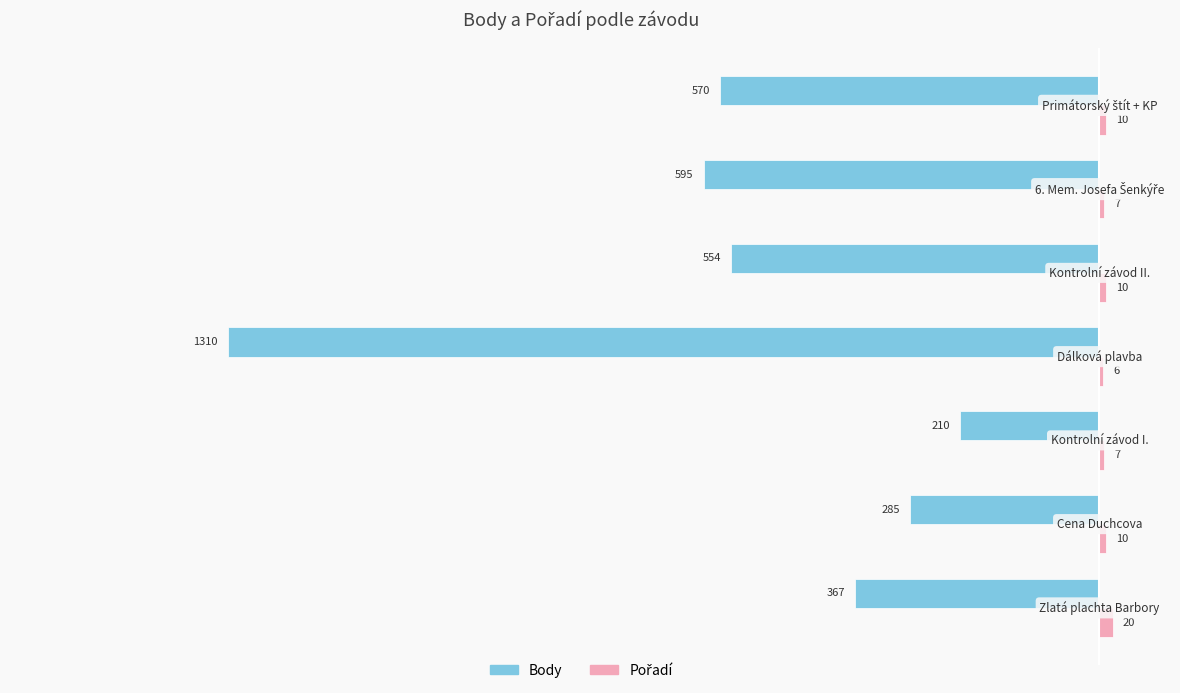

What is the approximate value of Body at Dálková plavba, to the nearest 10?

-1310